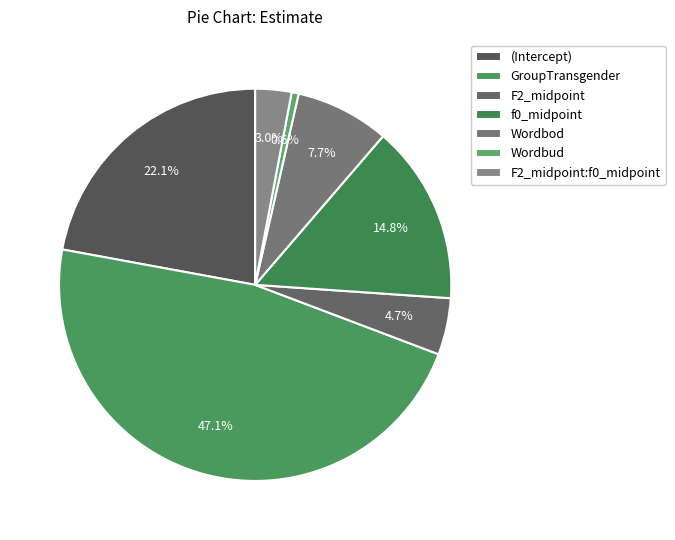

To the nearest percent, what is the average slice percentage?

14%